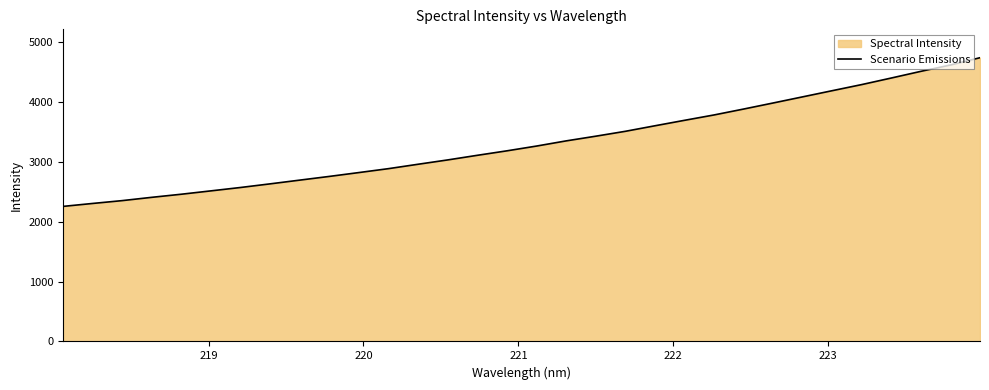

What is the minimum value shown in the chart?

2257.8